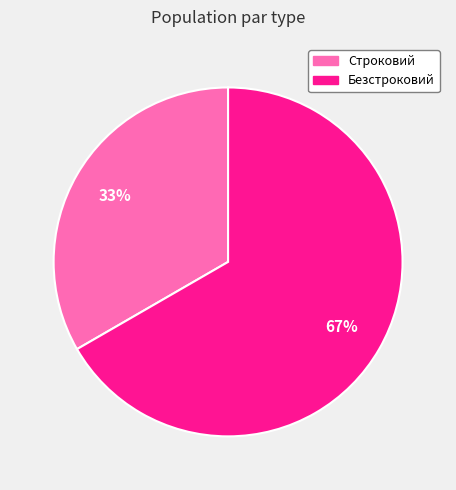

Approximately how many times larger is the value at Строковий compared to Безстроковий?

0.5